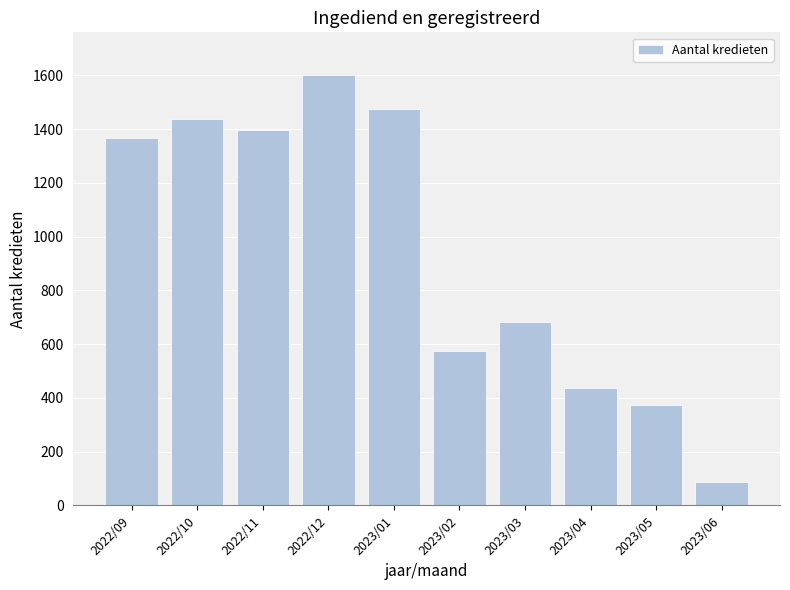

Does the chart contain any negative values?

No